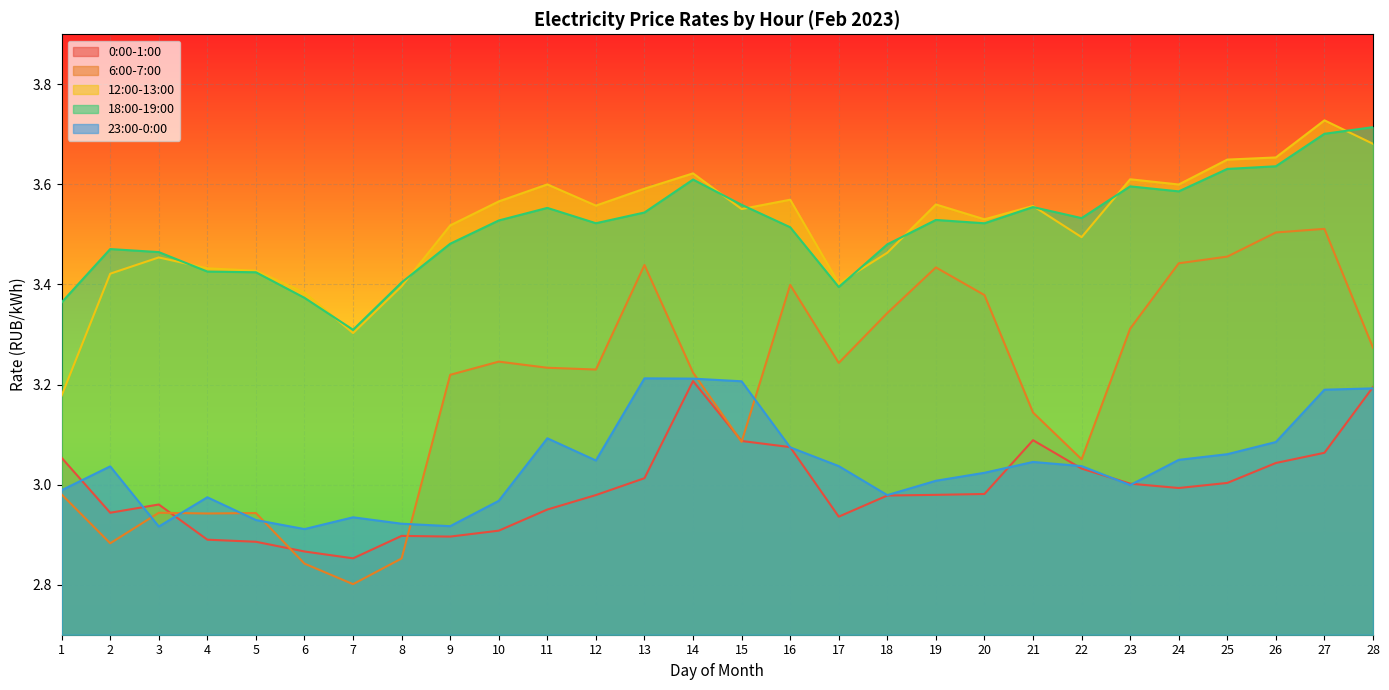

Is it true that 6:00-7:00 equals 6.2 at 26?

False